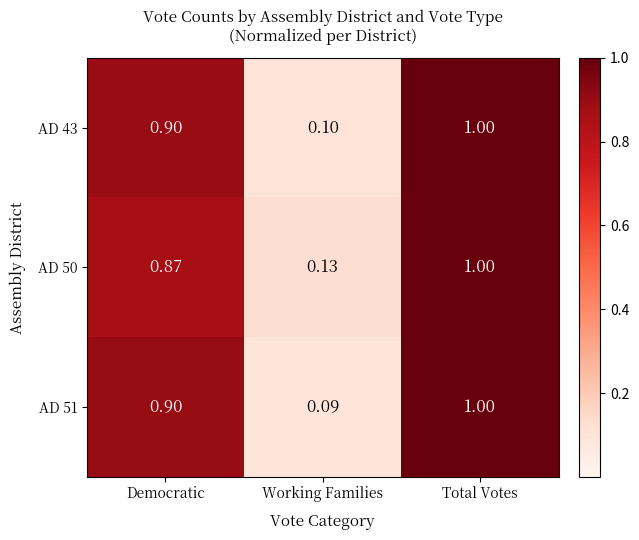

What is the total value across all series at Democratic?

2.7